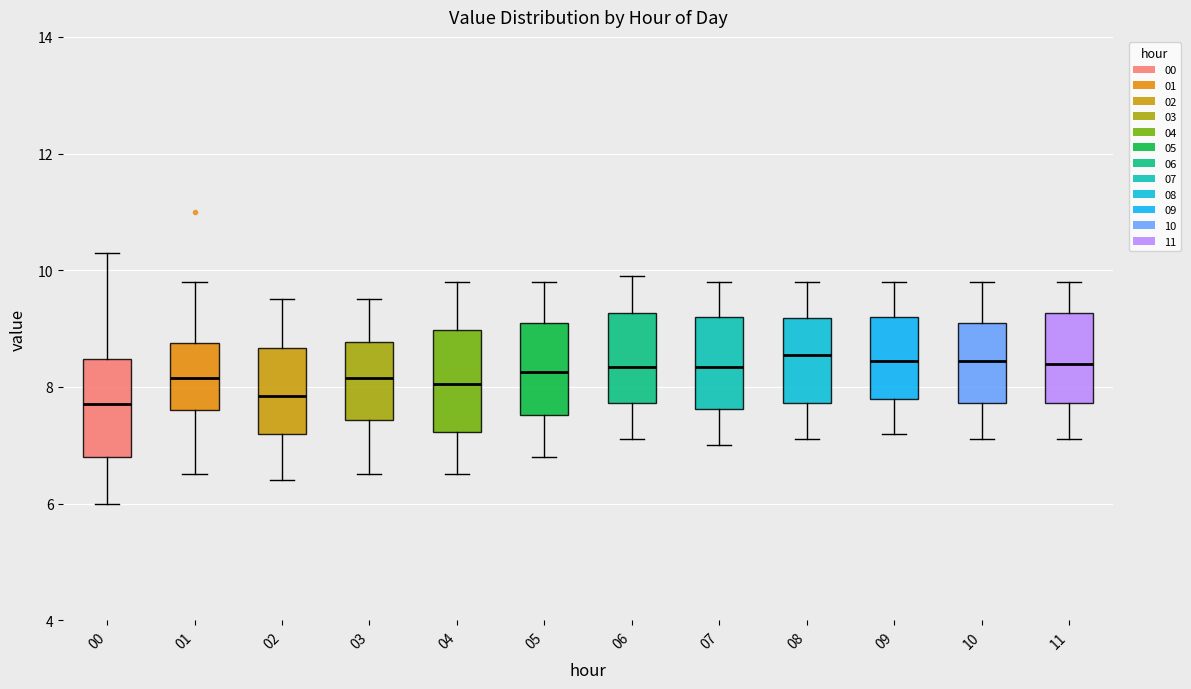

Reading left to right, read every box against the y-axis: the position of its median line, the range the box covers, and the ends of its whiskers. The values are not printed on the chart, so give them approximately, as read against the axis.

00: median 7.8, box 6.8 to 8.4, whiskers 6.0 to 10.4
01: median 8.2, box 7.6 to 8.8, whiskers 6.6 to 9.8
02: median 7.8, box 7.2 to 8.6, whiskers 6.4 to 9.6
03: median 8.2, box 7.4 to 8.8, whiskers 6.6 to 9.6
04: median 8.0, box 7.2 to 9.0, whiskers 6.6 to 9.8
05: median 8.2, box 7.6 to 9.2, whiskers 6.8 to 9.8
06: median 8.4, box 7.8 to 9.2, whiskers 7.2 to 10.0
07: median 8.4, box 7.6 to 9.2, whiskers 7.0 to 9.8
08: median 8.6, box 7.8 to 9.2, whiskers 7.2 to 9.8
09: median 8.4, box 7.8 to 9.2, whiskers 7.2 to 9.8
10: median 8.4, box 7.8 to 9.2, whiskers 7.2 to 9.8
11: median 8.4, box 7.8 to 9.2, whiskers 7.2 to 9.8